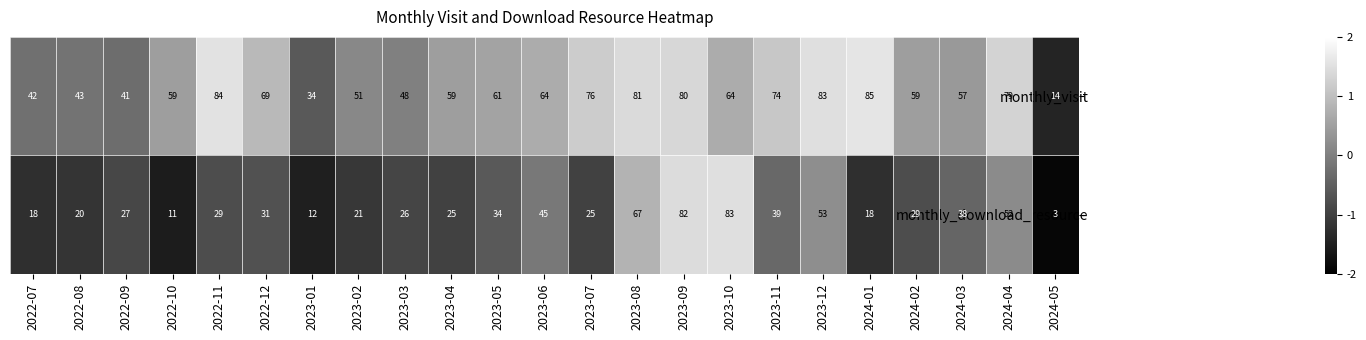

List the series in order of their overall mean, highest first.

monthly_visit, monthly_download_resource